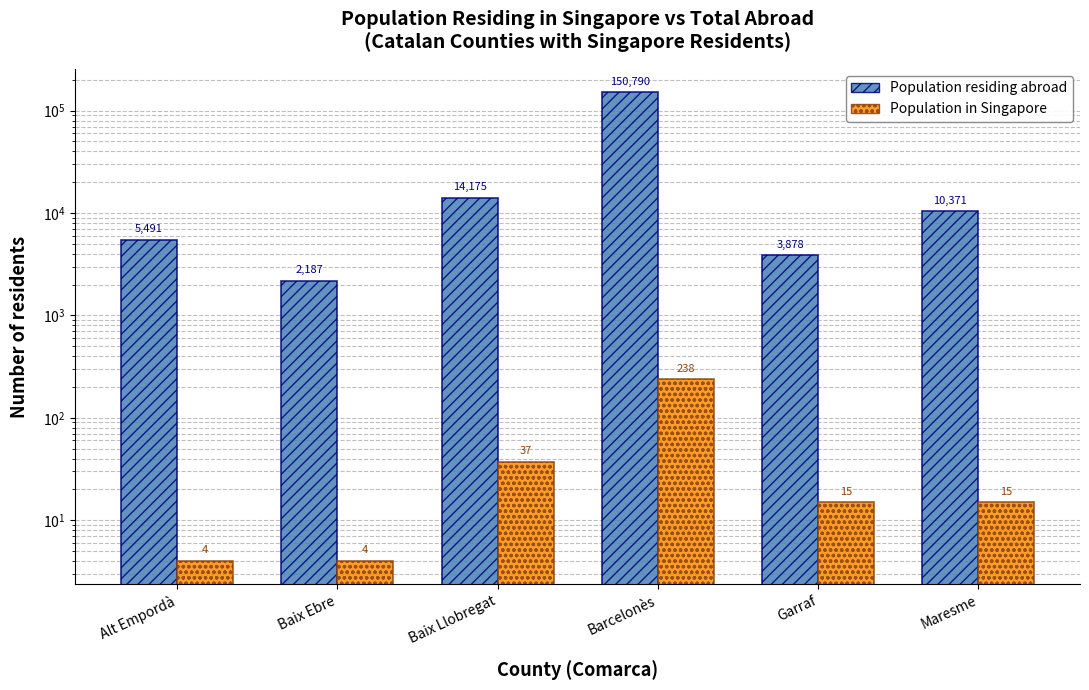

What is the average value of the Population in Singapore series?

52